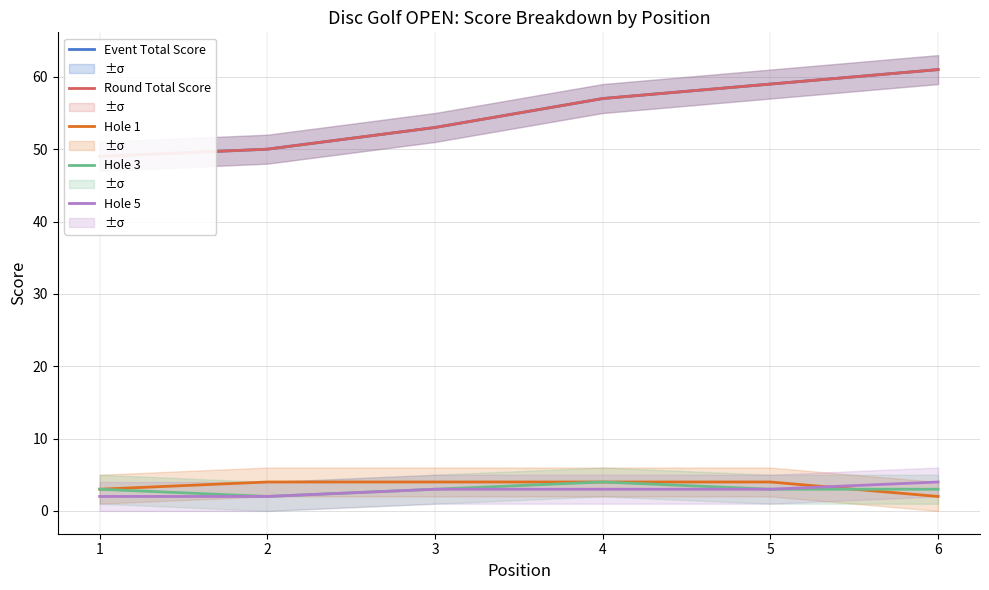

Which series has the widest spread of values?

Event Total Score